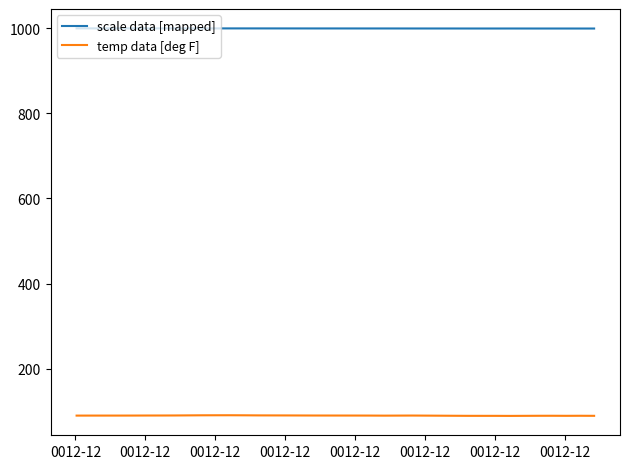

Does the chart have visible grid lines?

No